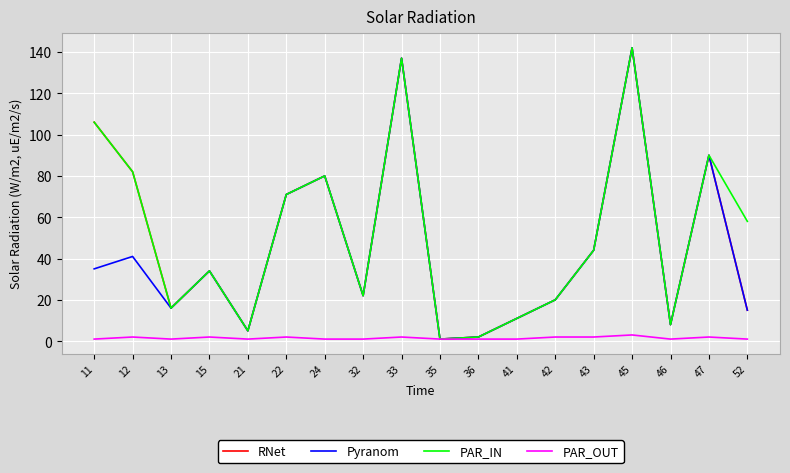

Read the Pyranom value at 41, to the nearest 5.

10